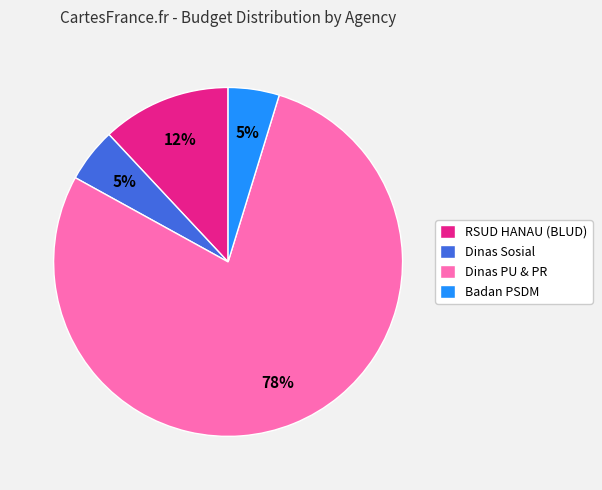

Count the number of slices in the pie.

4